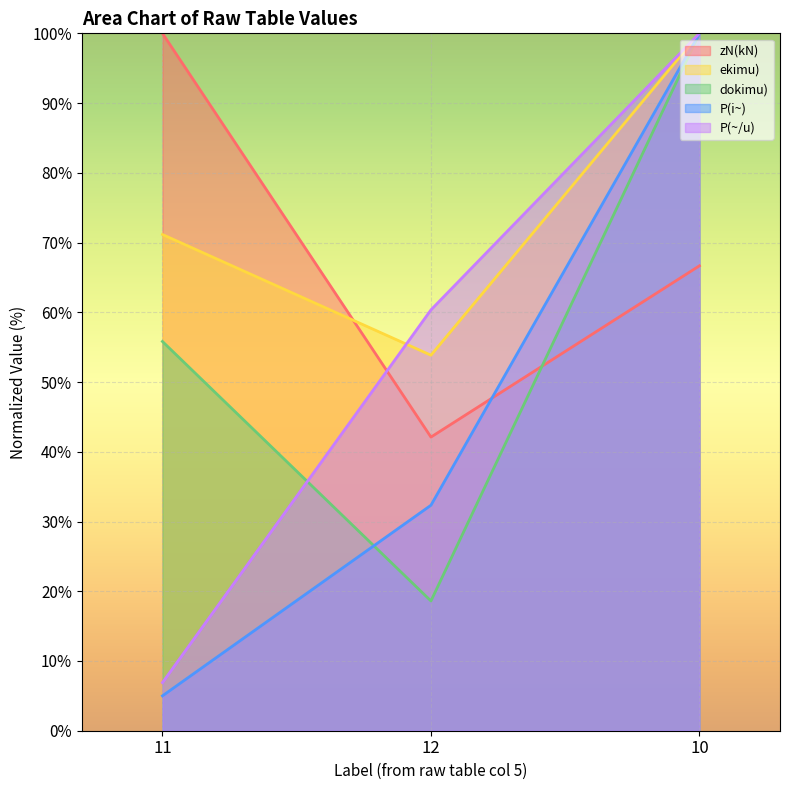

What are all the series names shown in the legend?

zN(kN), ekimu), dokimu), P(i~), P(~/u)